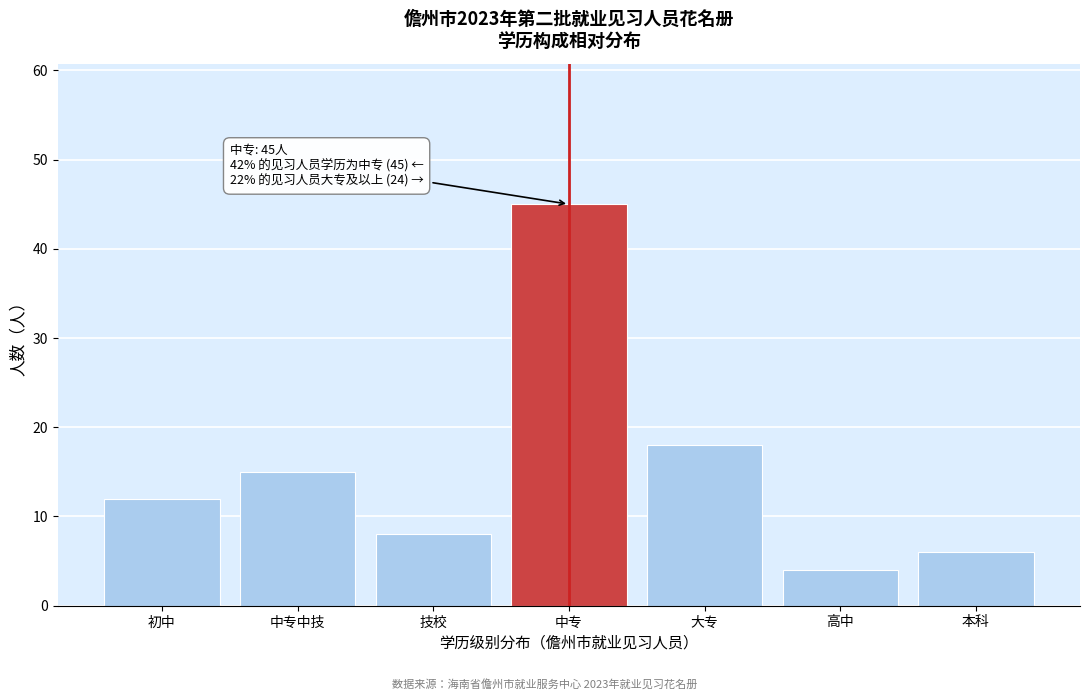

Reading left to right, list all the values displayed in this chart.

初中=12	中专中技=15	技校=8	中专=45	大专=18	高中=4	本科=6